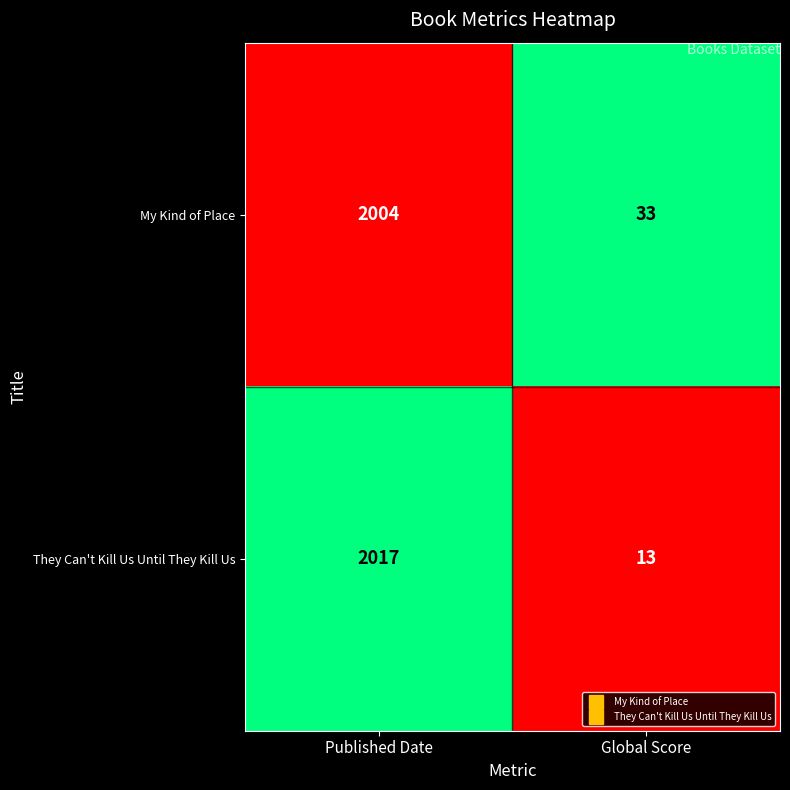

What is the sum of all They Can't Kill Us Until They Kill Us values?

2030